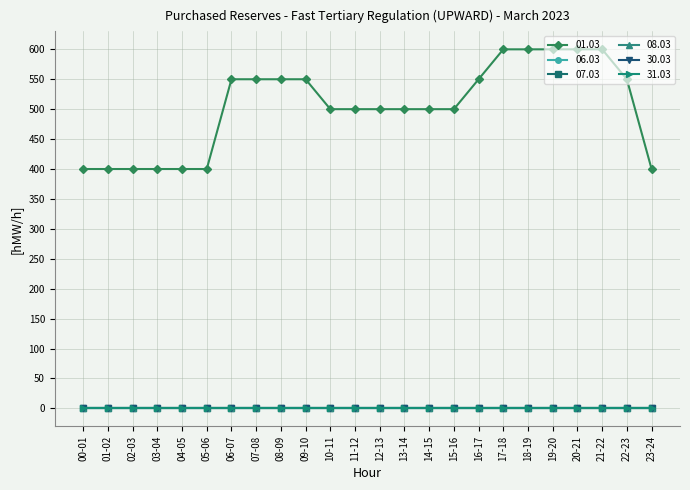

Does the chart have visible grid lines?

Yes